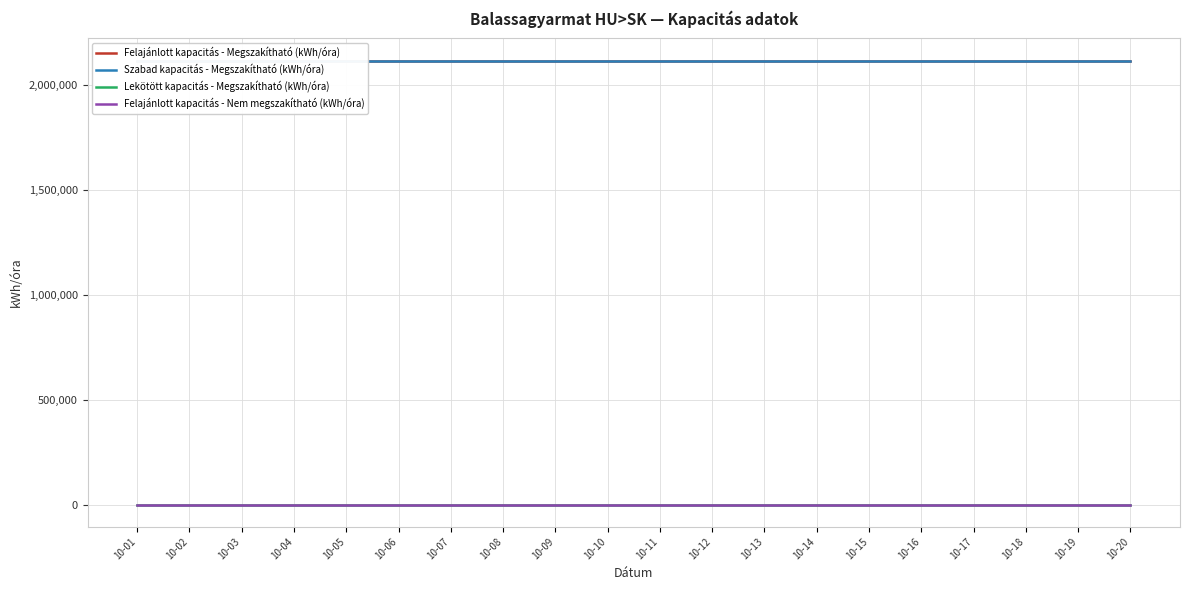

What value does the Szabad kapacitás - Megszakítható (kWh/óra) series have at 10-12?

2116083